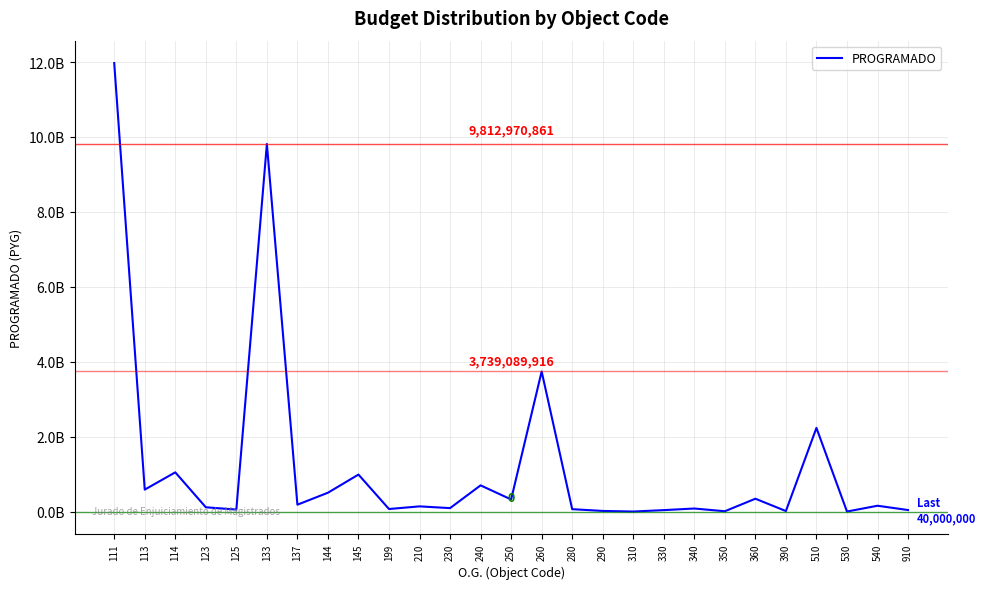

Does the chart display data point markers on the line(s)?

No